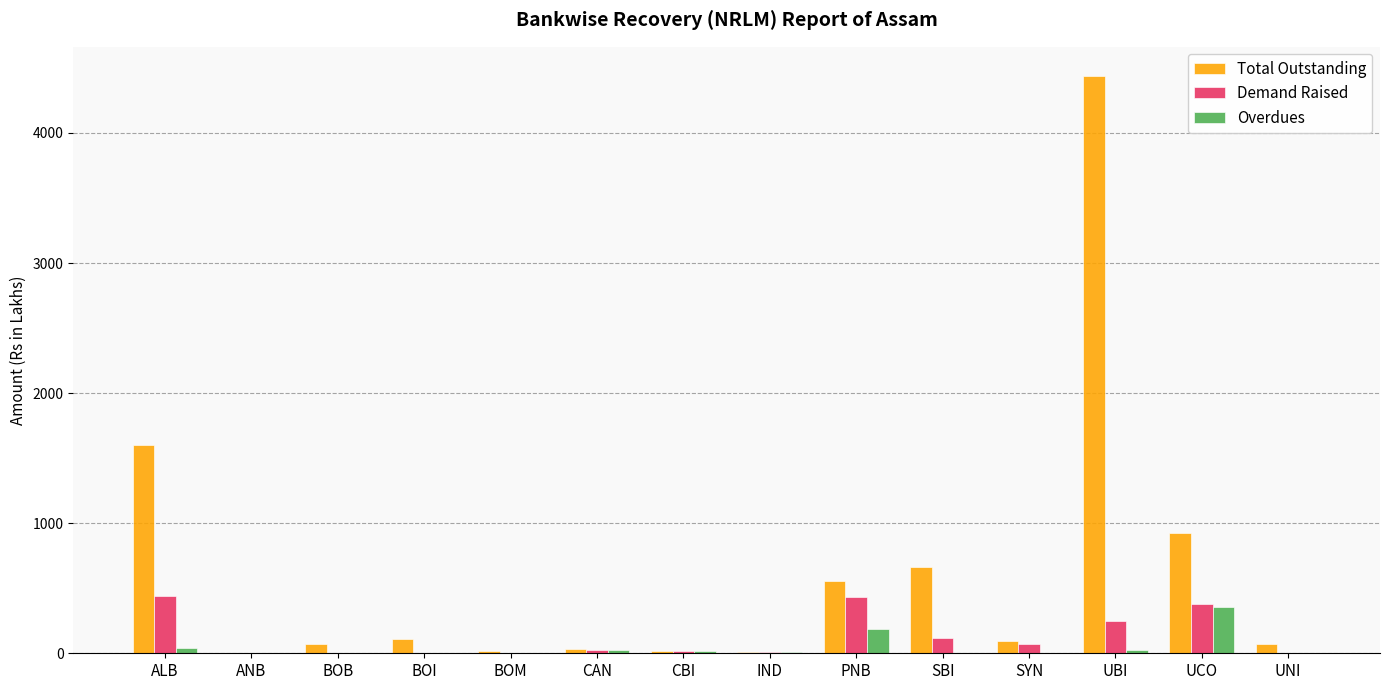

What is the sum of all Overdues values?

658.7